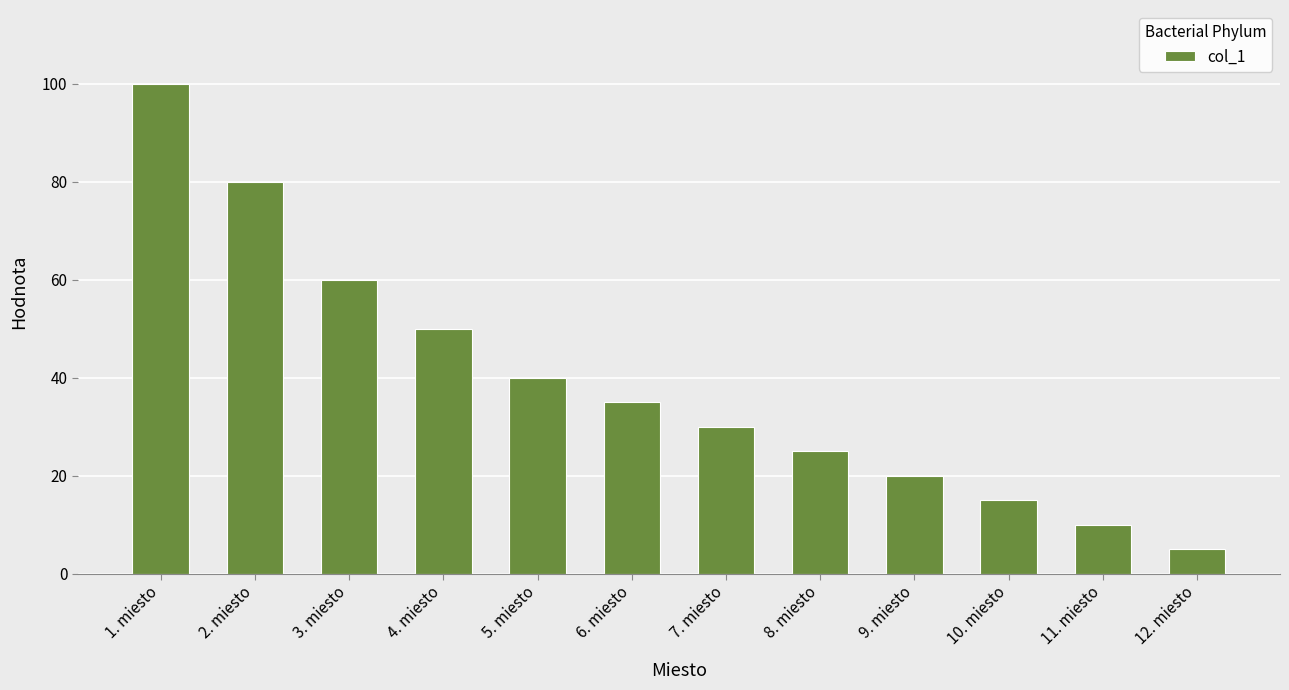

At which category does the chart reach its minimum across all series?

12. miesto